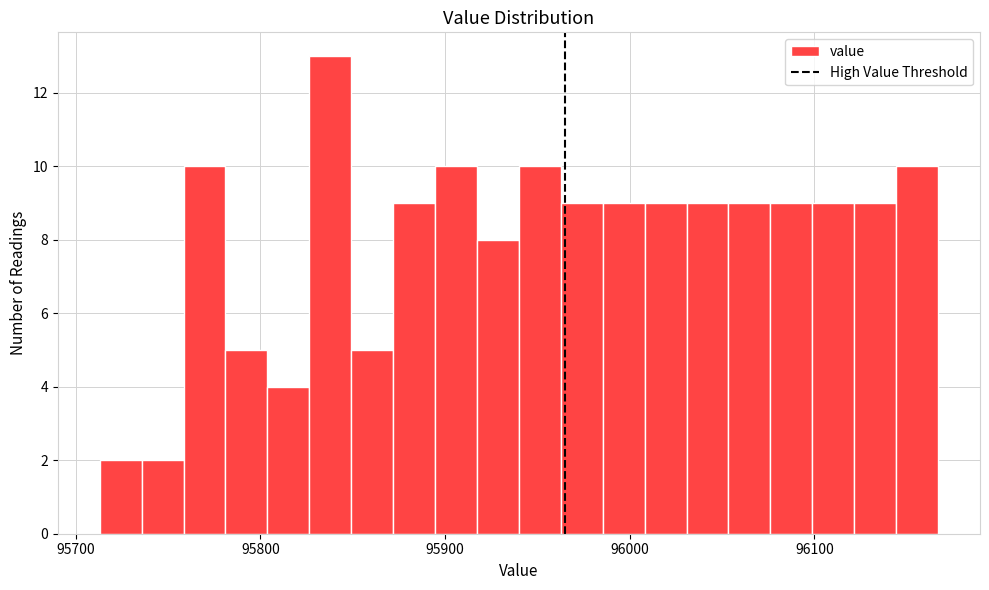

Read against the x-axis, roughly where is the centre of the tallest bar?

95840